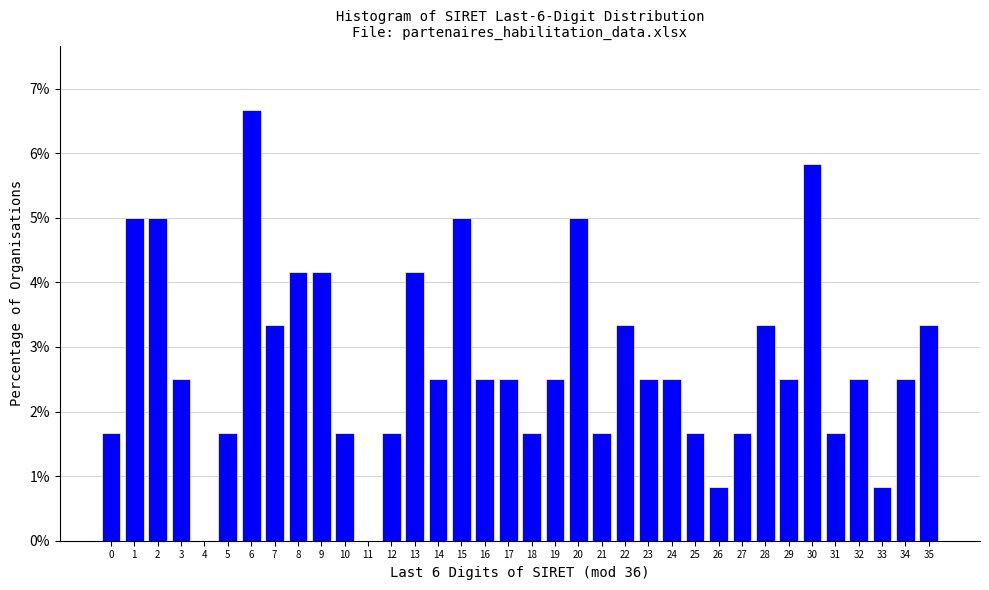

What is the sum of the values at 11 and 19?

2.5